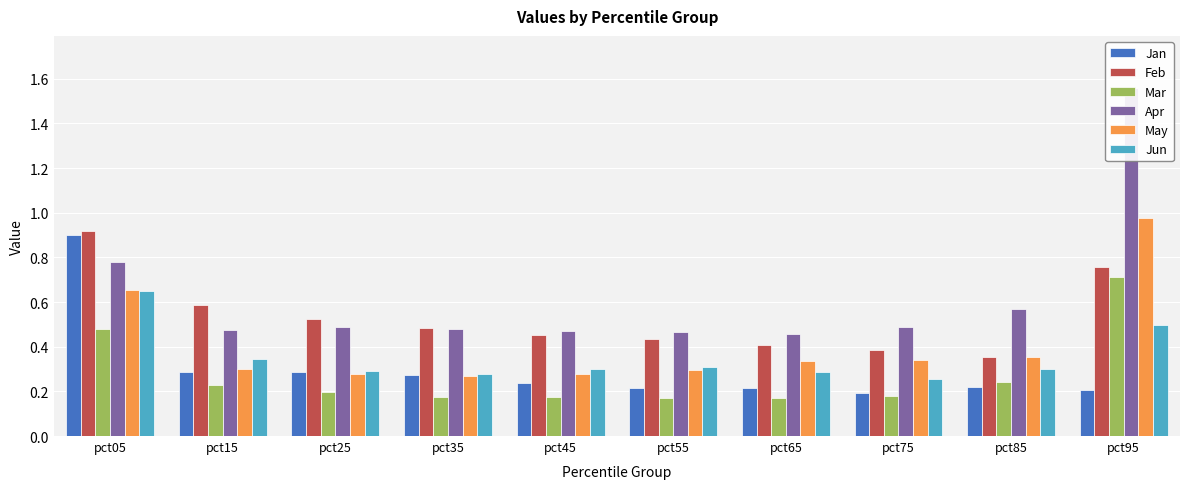

Count the number of categories in the chart.

10